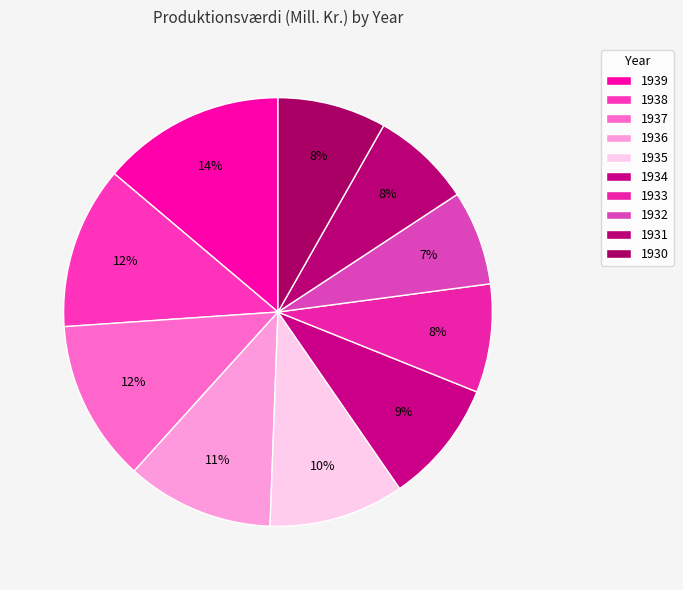

To the nearest percent, what is the difference between the 1936 and 1933 slice percentages?

3%